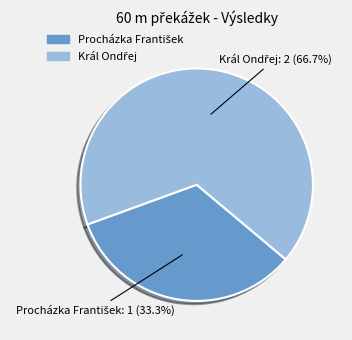

Is there a majority slice in this chart?

Yes